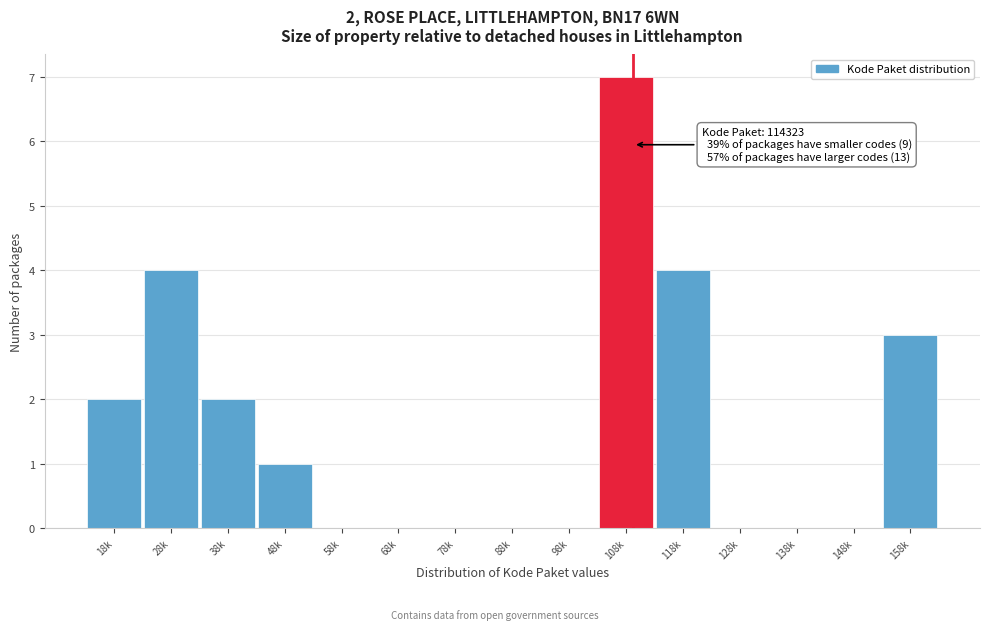

Reading left to right, transcribe all the data shown in this chart.

18k=2	28k=4	38k=2	48k=1	58k=0	68k=0	78k=0	88k=0	98k=0	108k=7	118k=4	128k=0	138k=0	148k=0	158k=3